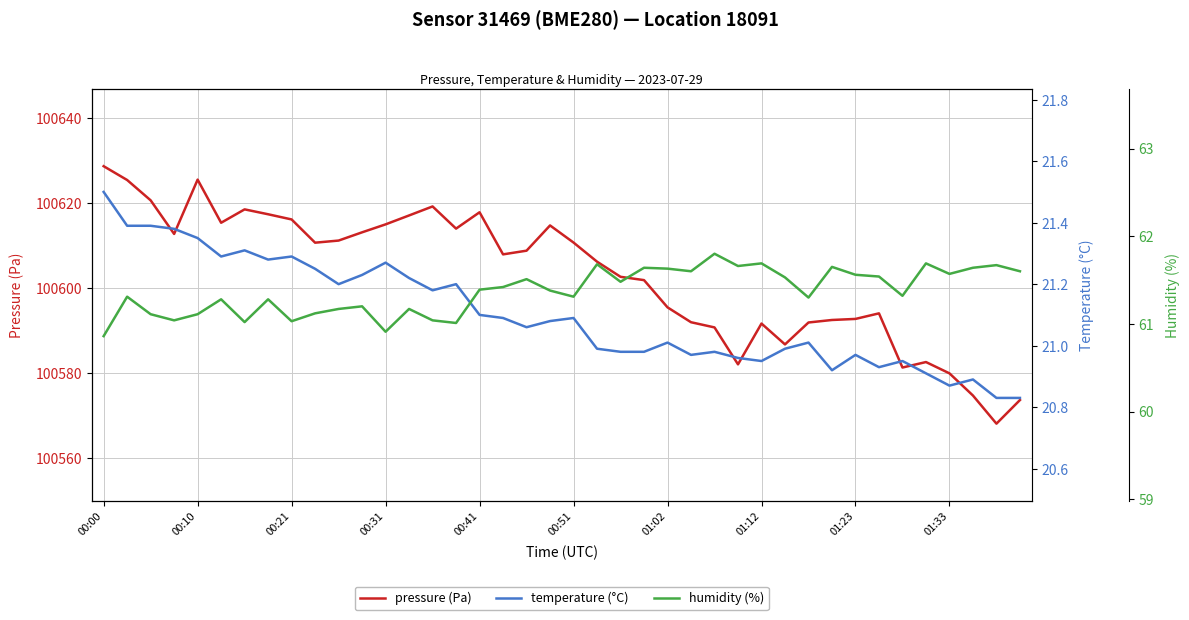

In humidity (%), how many points are lower than both neighbors (excluding endpoints)?

12